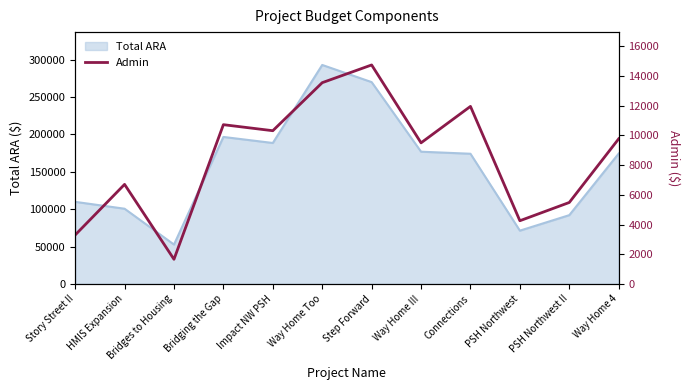

What is the highest value of the Total ARA series?

292884